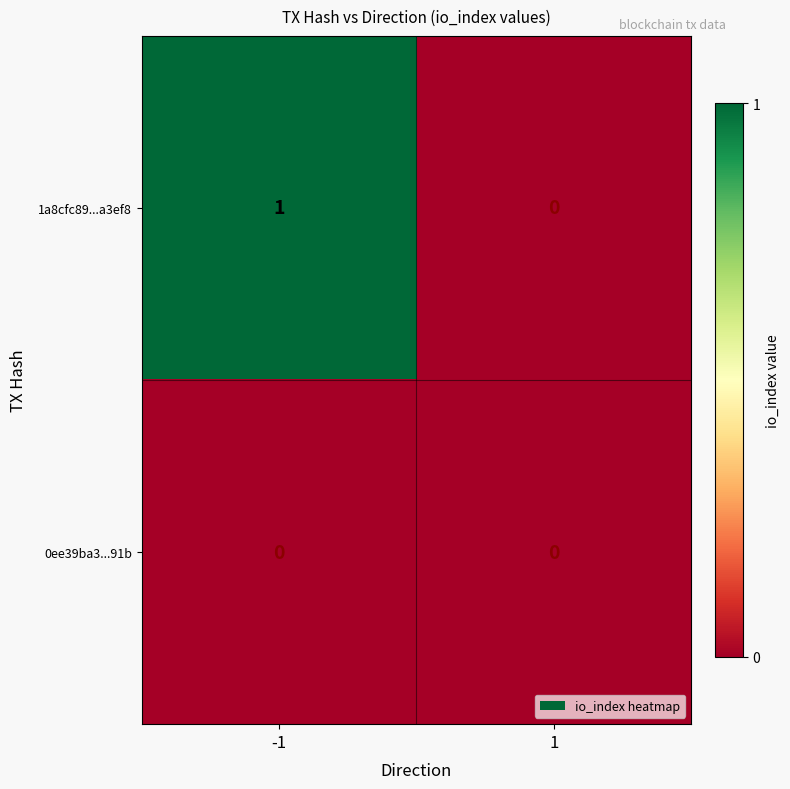

Reading left to right, extract all data points from this chart.

1a8cfc89...a3ef8: -1=1	1=0
0ee39ba3...91b: -1=0	1=0